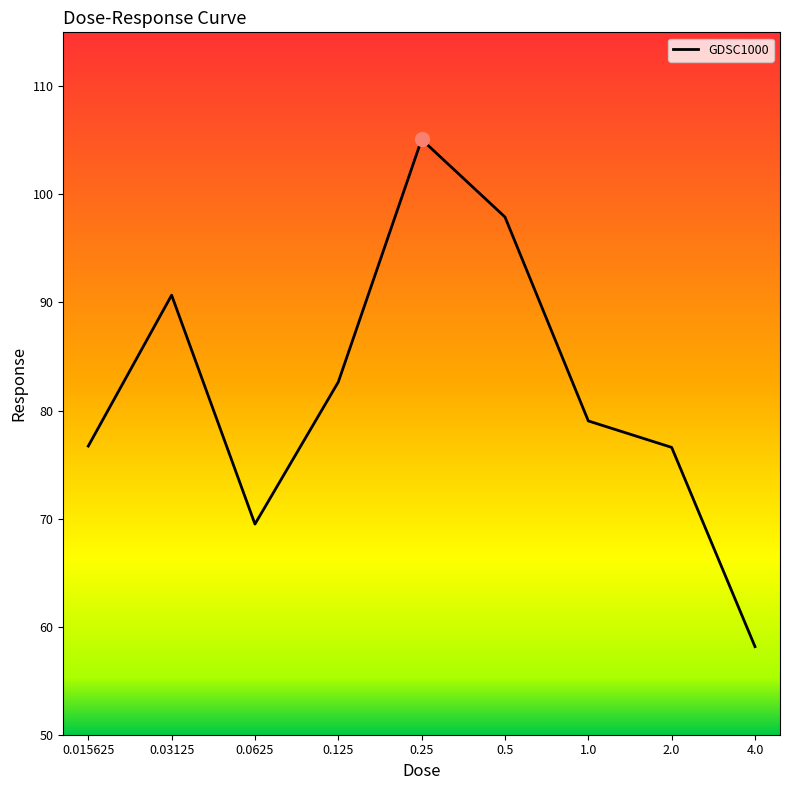

What is the maximum value shown in the chart?

105.1